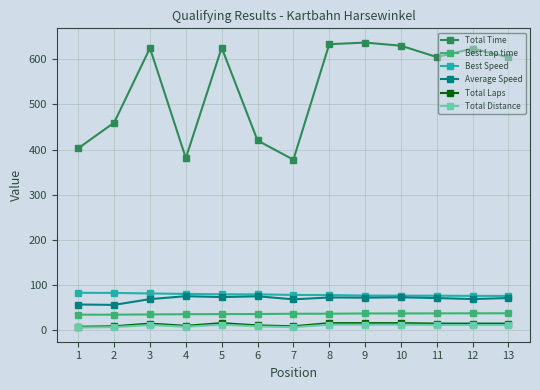

What is the greatest value displayed?

636.7